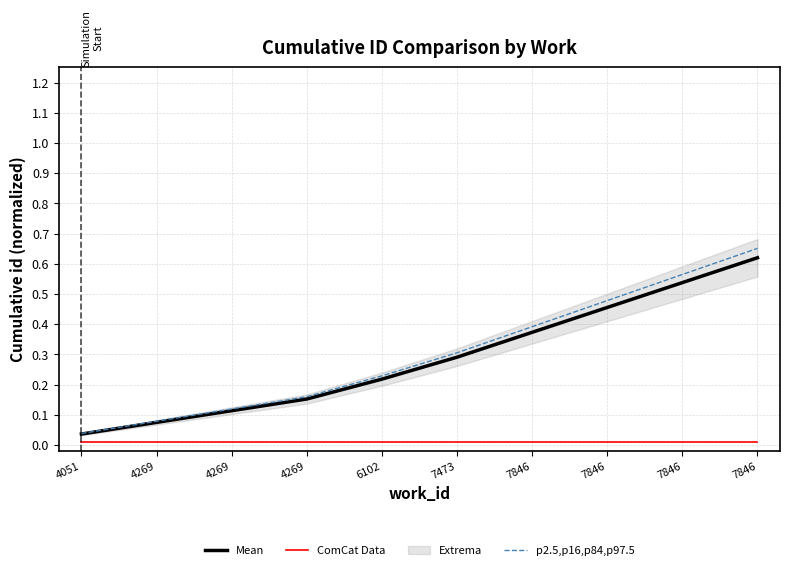

Reading left to right, extract all data points from this chart.

Mean: 0.0	0.1	0.1	0.2	0.2	0.3	0.4	0.5	0.5	0.6
ComCat Data: 0.0	0.0	0.0	0.0	0.0	0.0	0.0	0.0	0.0	0.0
p2.5,p16,p84,p97.5: 0.0	0.1	0.1	0.2	0.2	0.3	0.4	0.5	0.6	0.7